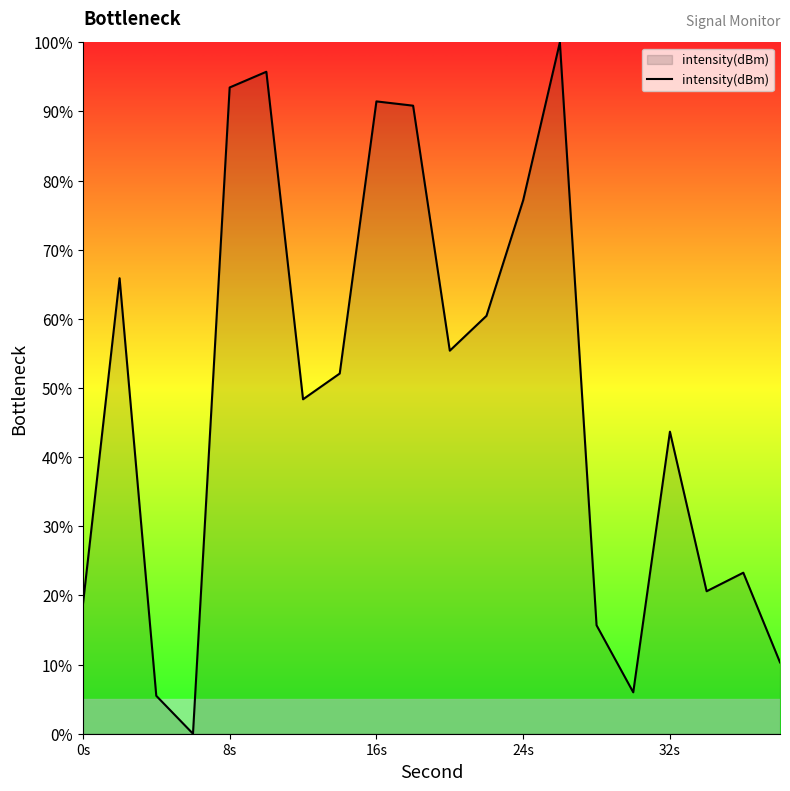

Reading right to left, transcribe all the data shown in this chart.

10.3	23.3	20.6	43.7	6.0	15.7	100.0	77.2	60.4	55.4	90.8	91.5	52.1	48.4	95.7	93.5	0.0	5.5	65.9	18.7